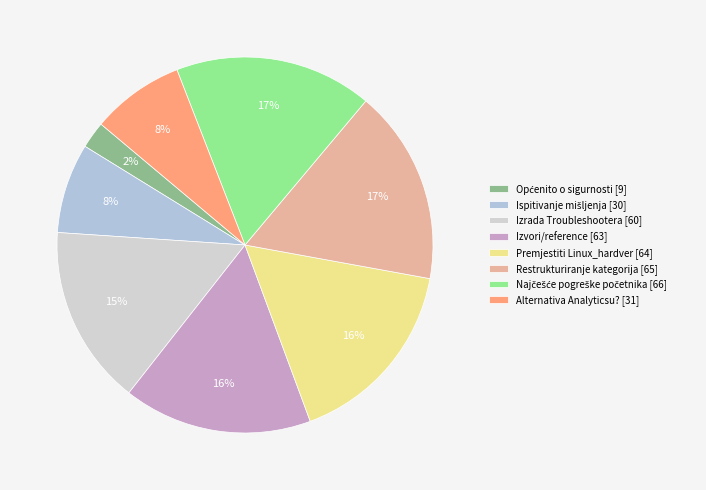

How many slices are in this pie chart?

8